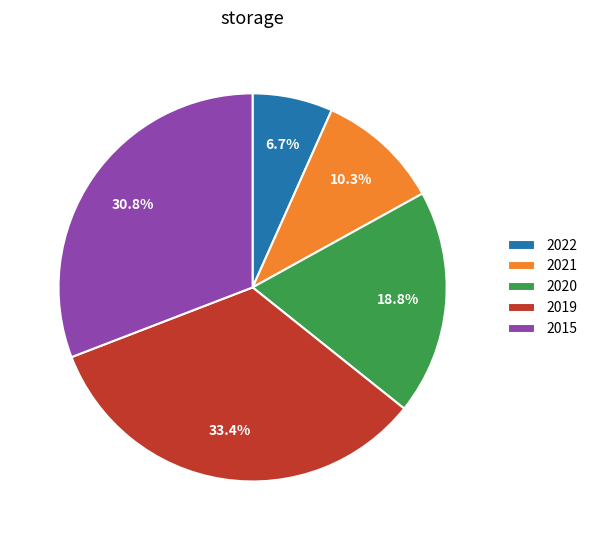

Is there any slice that represents more than half of the pie?

No